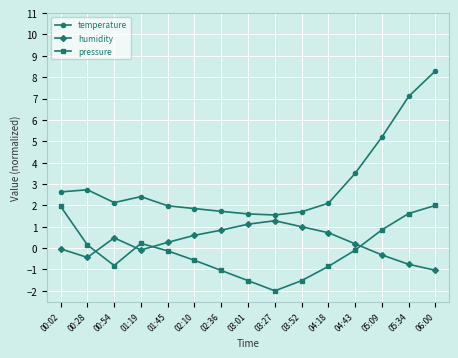

How many interior local valleys does the pressure series have?

2